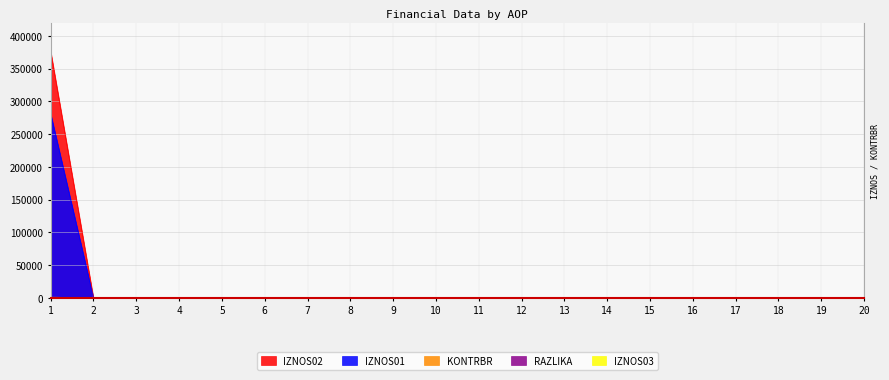

What is the maximum value shown in the chart?

376802.4